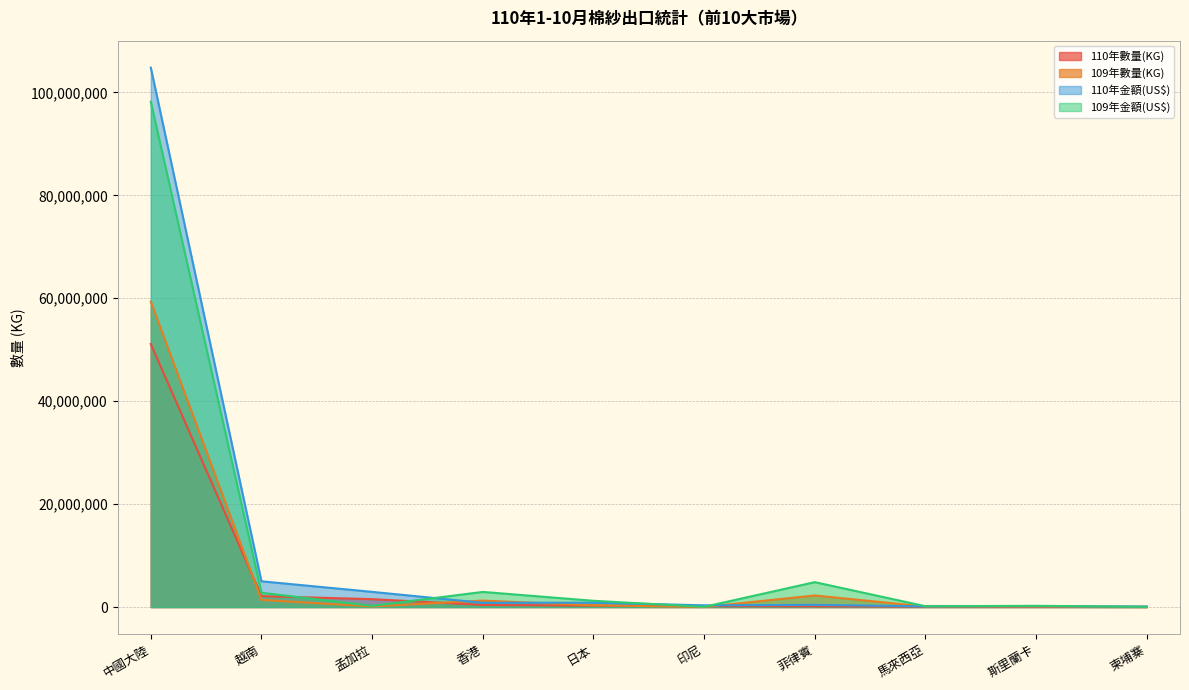

How many data points in 110年金額(US$) are less than 822300?

5